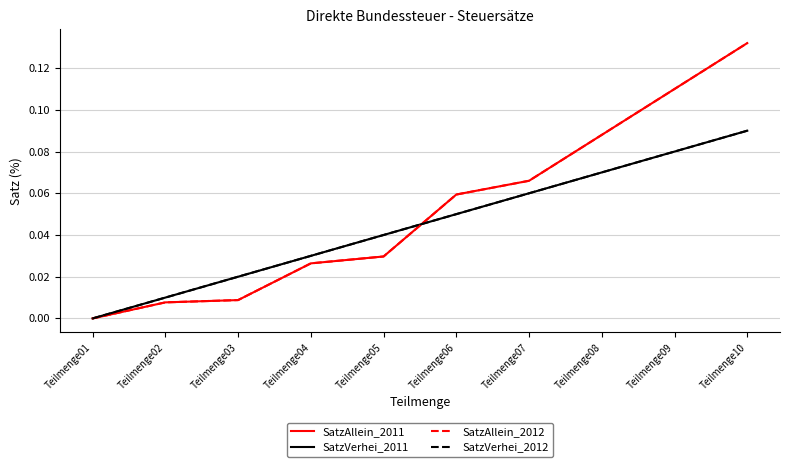

The value of SatzAllein_2012 at Teilmenge06 is 0.1. True or false?

True